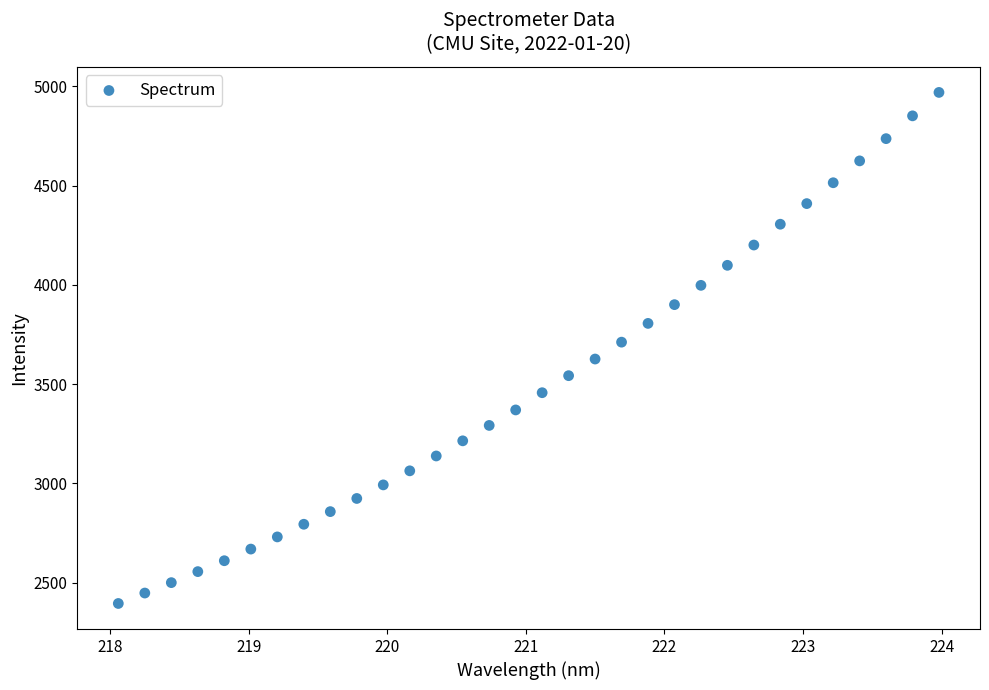

What is the range of X values (max minus min)?

5.9